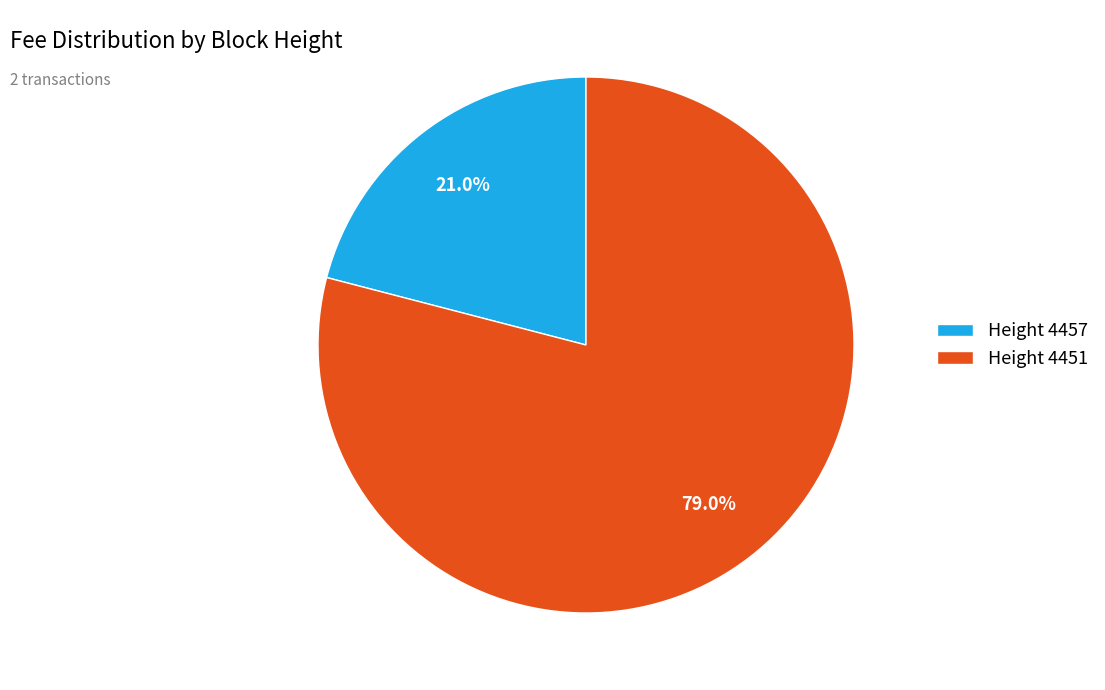

Does any single category account for the majority?

Yes